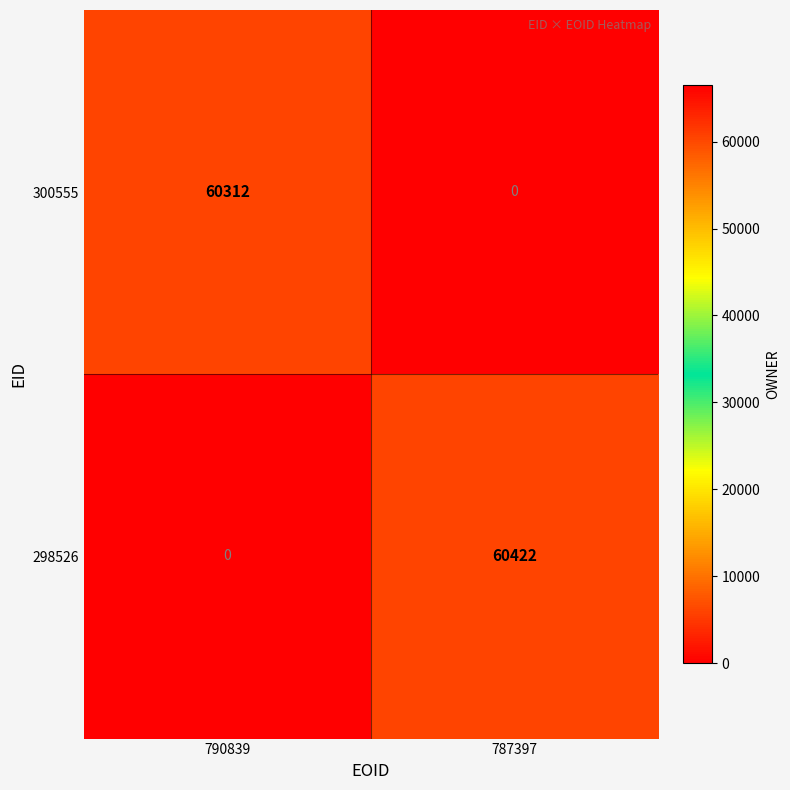

Which category has the highest value in the 298526 series?

787397